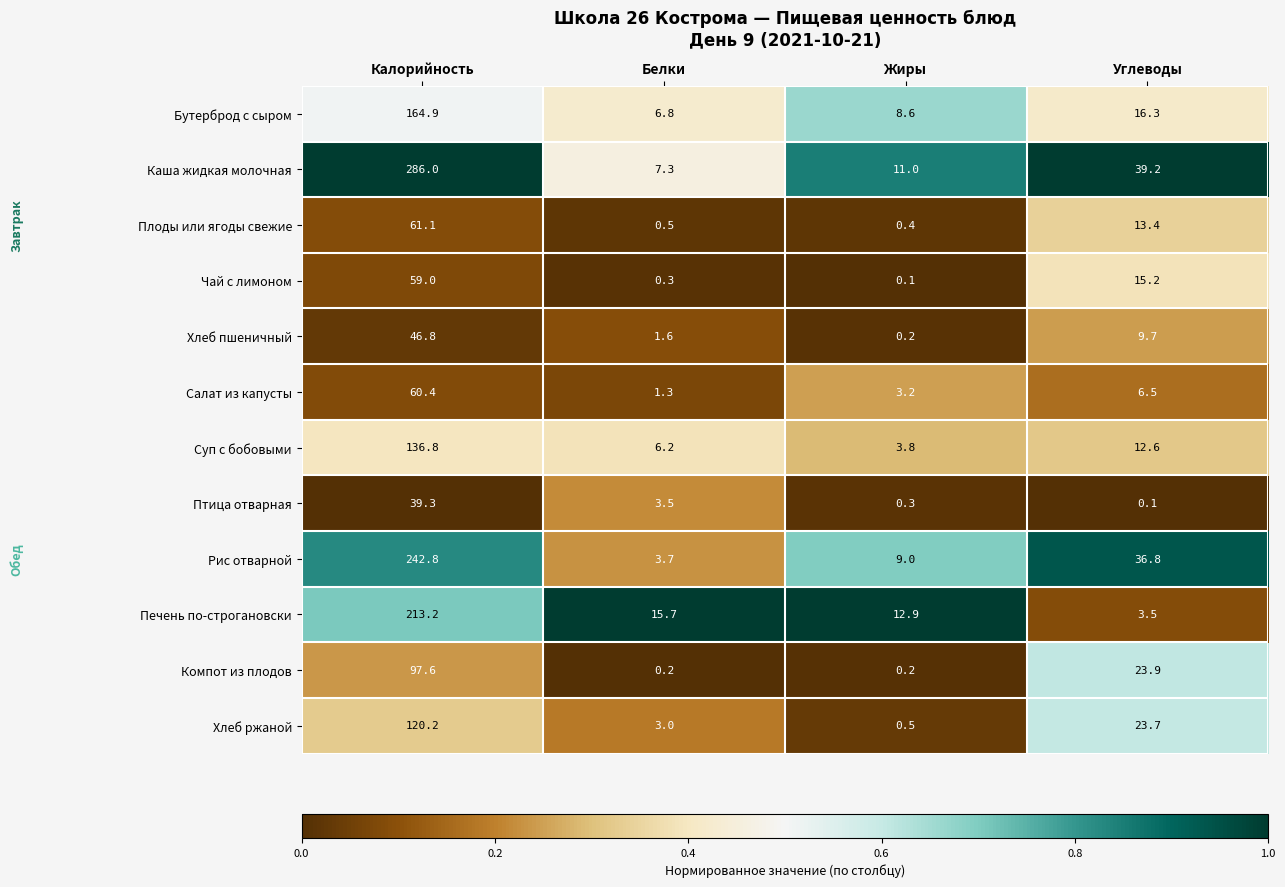

Which series has the largest range (max minus min)?

Каша жидкая молочная